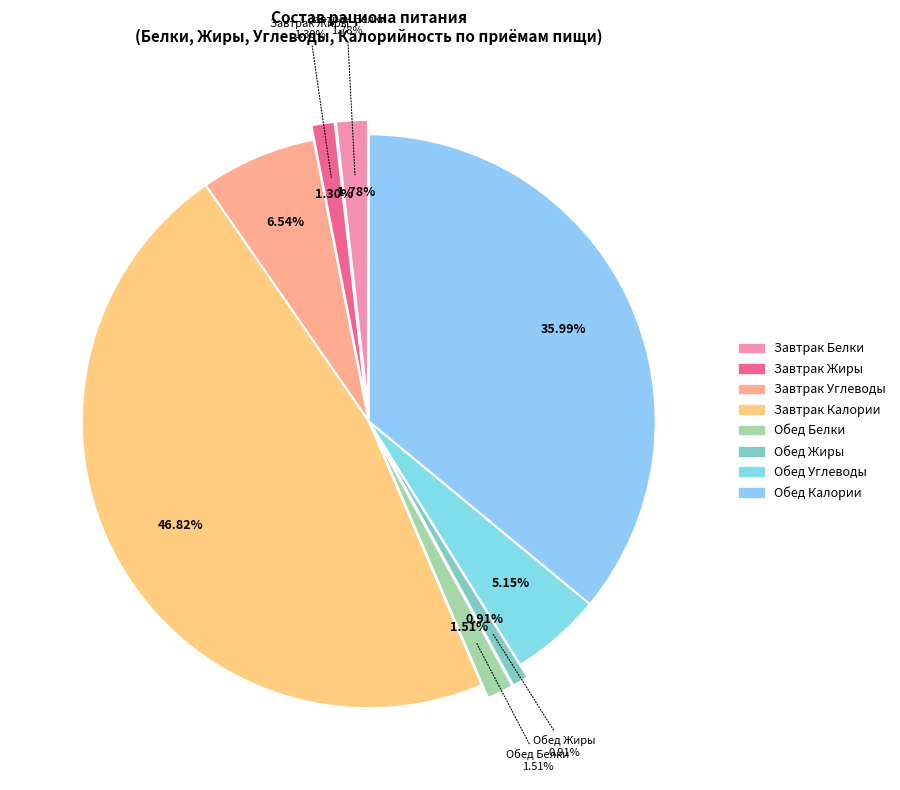

Is Калорийность the majority of the pie?

Yes